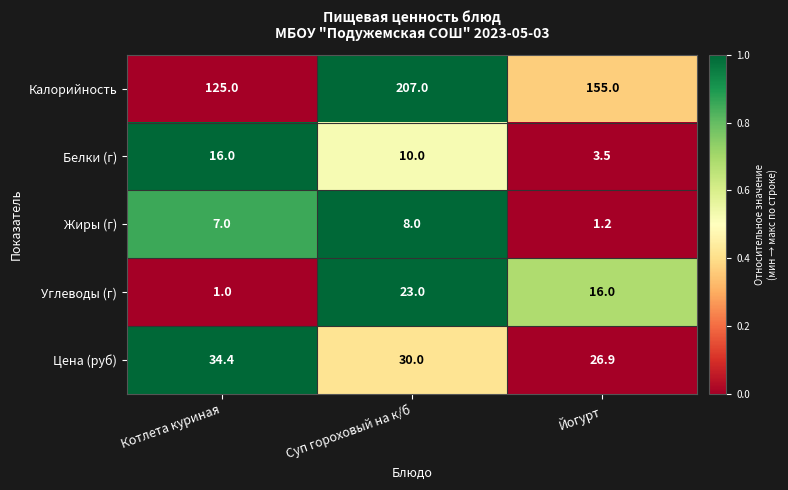

What is the sum of the Цена (руб) values at Суп гороховый на к/б and Котлета куриная?

64.4